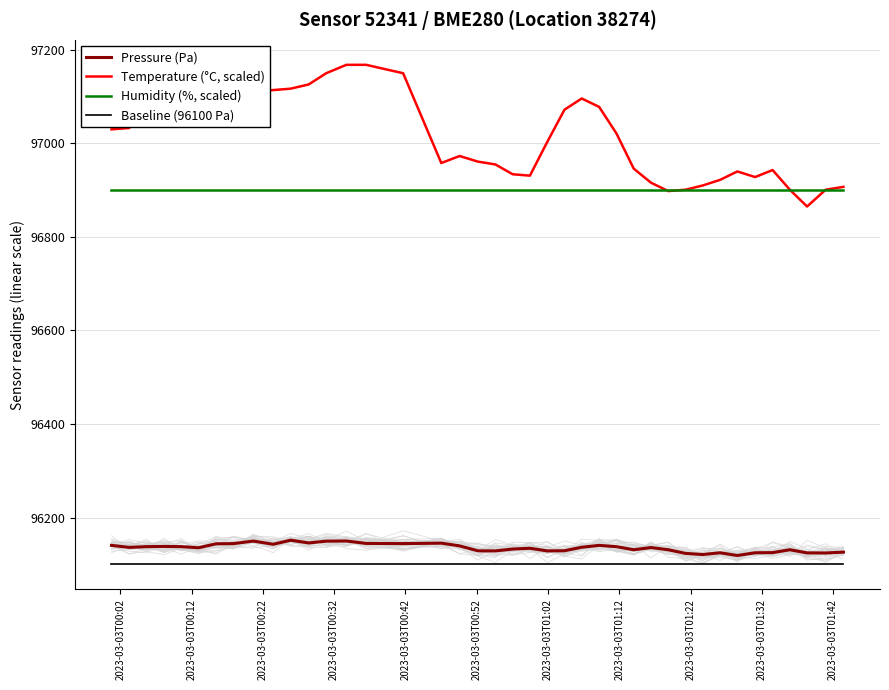

List the series in order of their peak value, lowest first.

Baseline (96100 Pa), Pressure (Pa), Humidity (%, scaled), Temperature (°C, scaled)